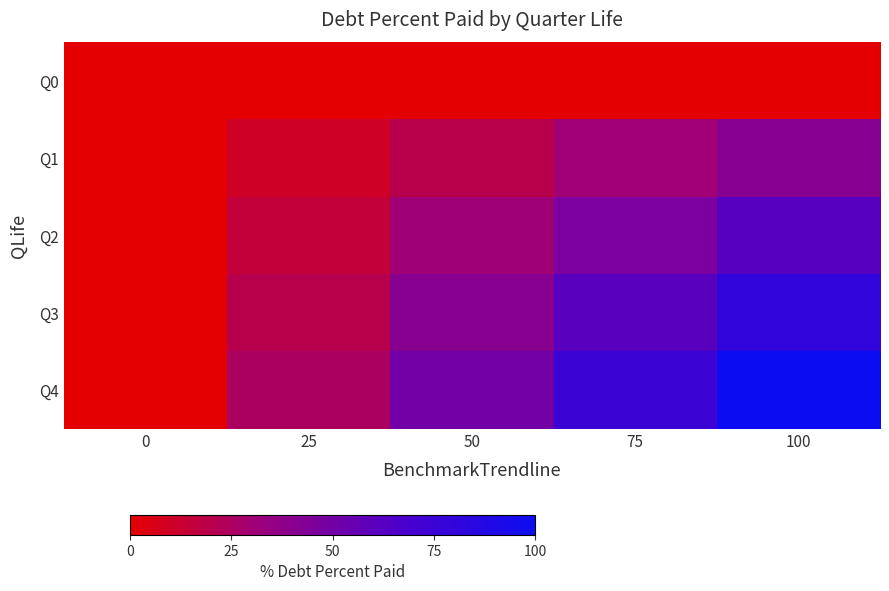

Which has a higher value, 75 or 50?

75